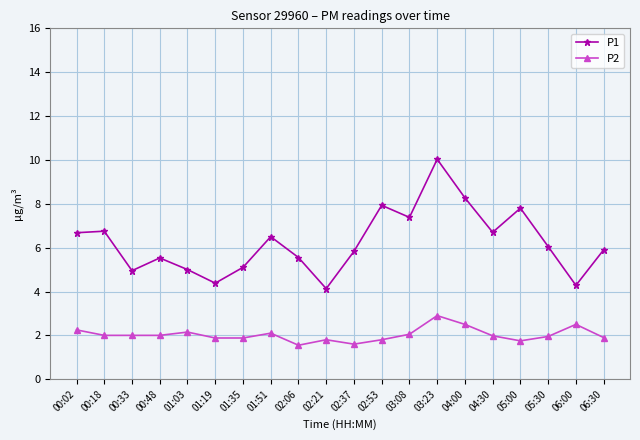

What is the minimum value for P2?

1.6